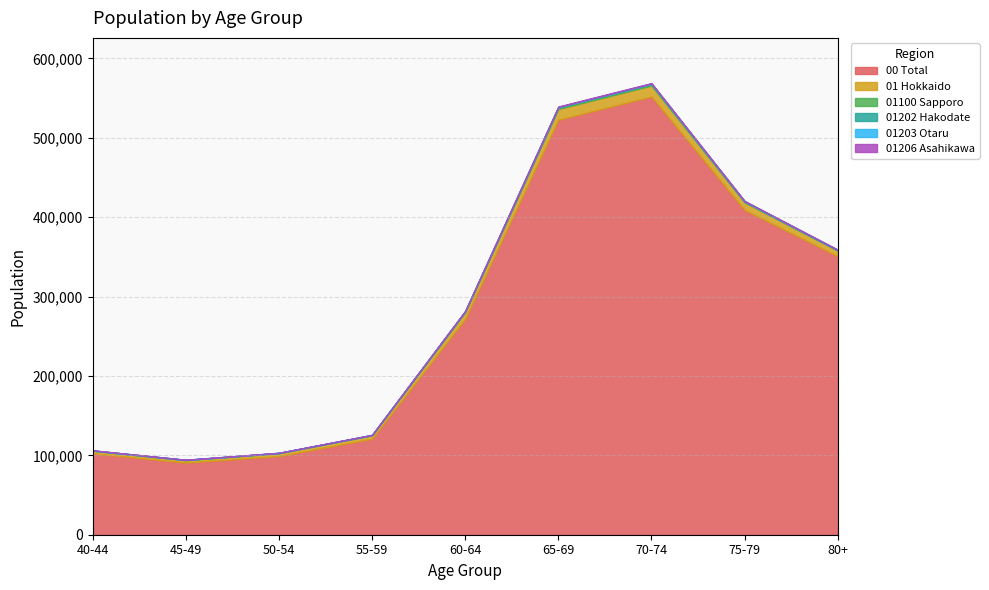

What is the approximate value of 01203 Otaru at 50-54, to the nearest 5?

30